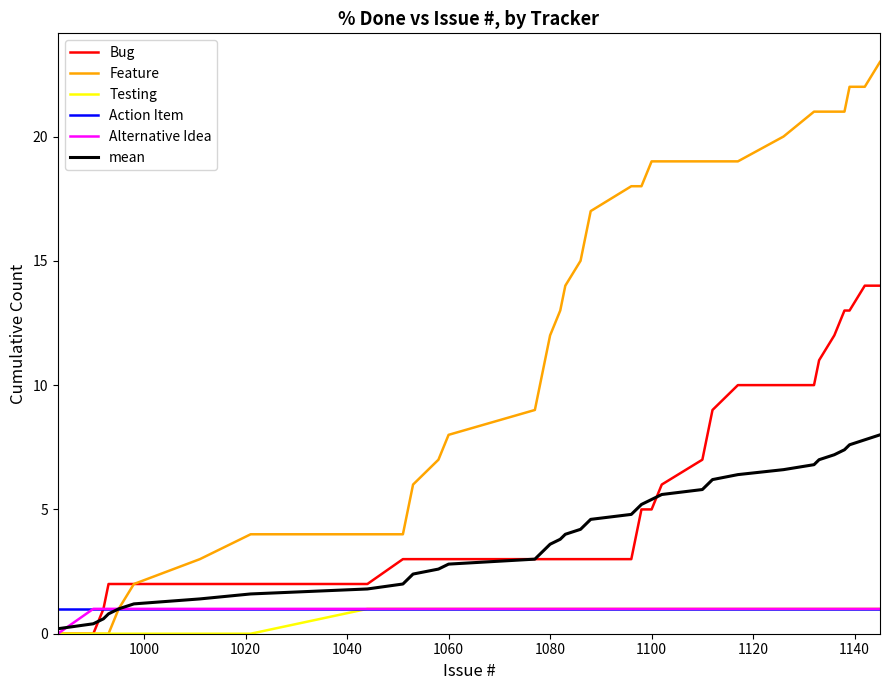

Which series has the largest range (max minus min)?

Feature